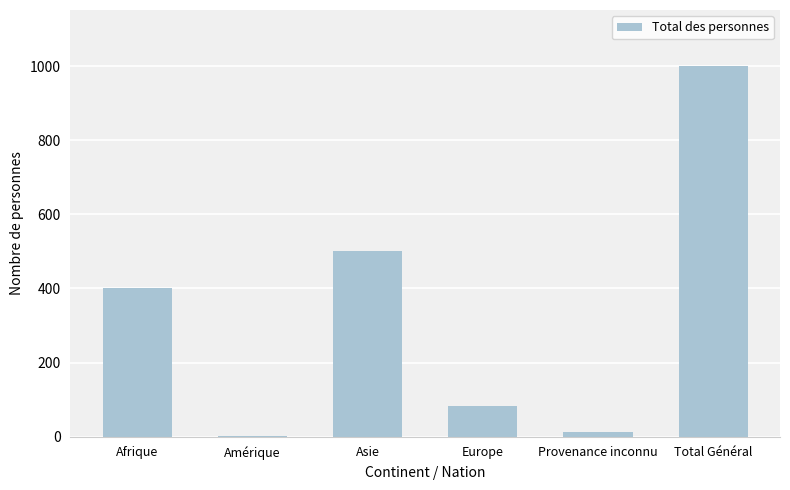

At which label is the value closest to 502?

Asie